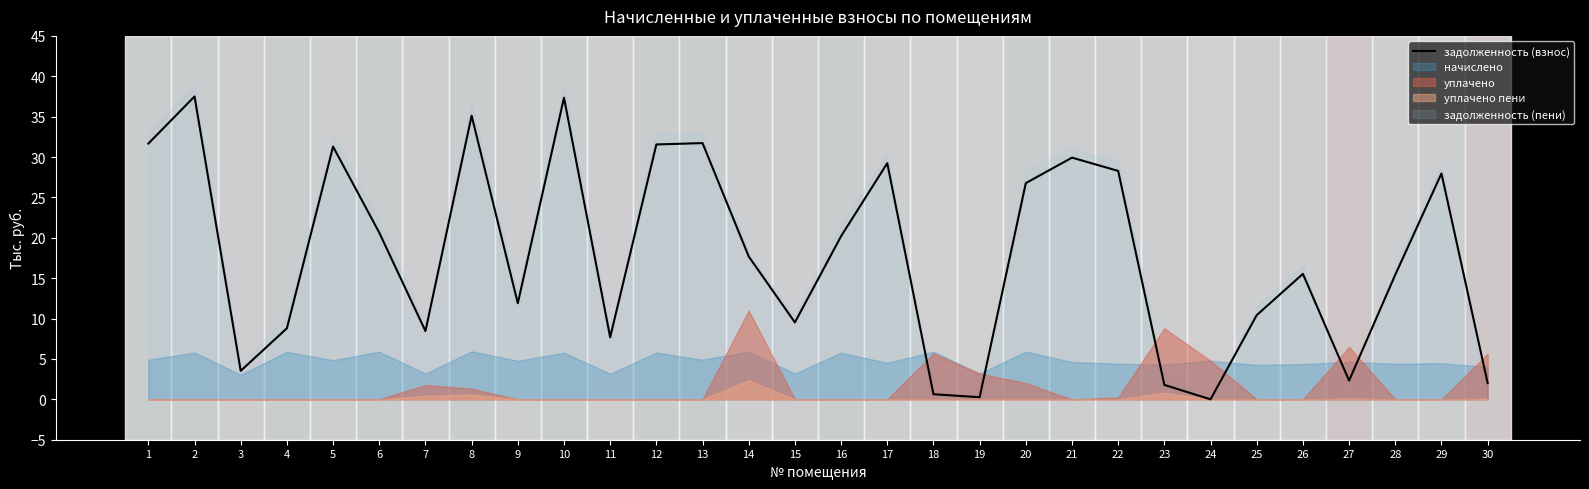

Rank the categories by value from highest to lowest.

2, 10, 8, 13, 1, 12, 5, 21, 17, 22, 29, 20, 6, 16, 14, 26, 28, 9, 25, 15, 4, 7, 11, 3, 27, 30, 23, 18, 19, 24